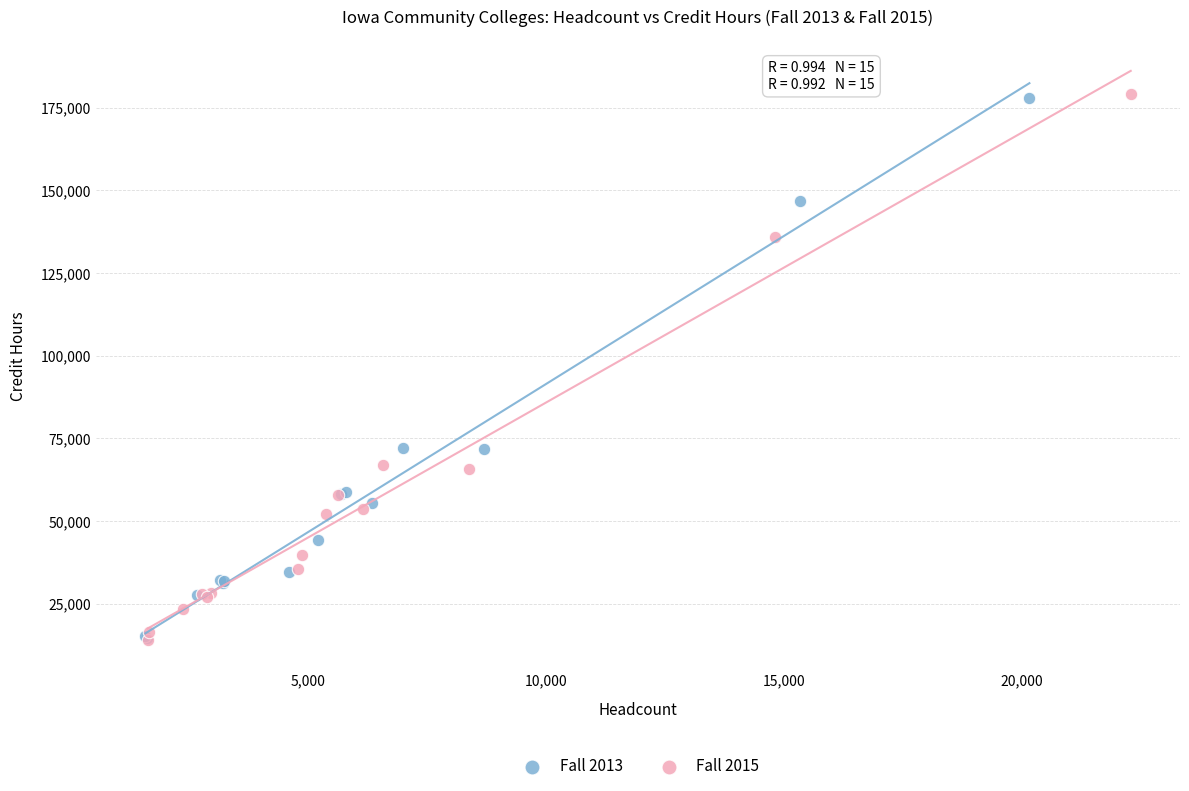

Which series has the widest spread of Y values?

Fall 2015